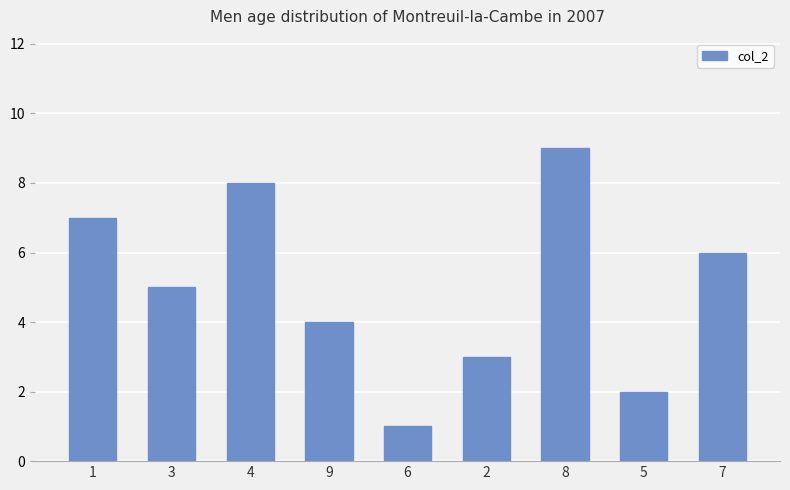

True or false: the data shows 3 at 2.

True